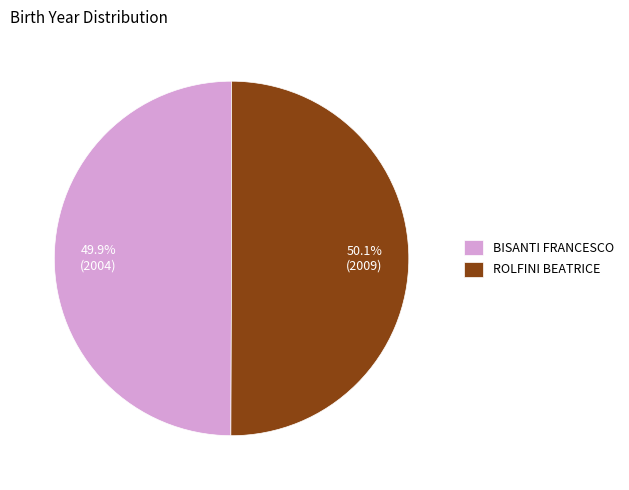

What portion of the pie excludes BISANTI FRANCESCO?

50.1%